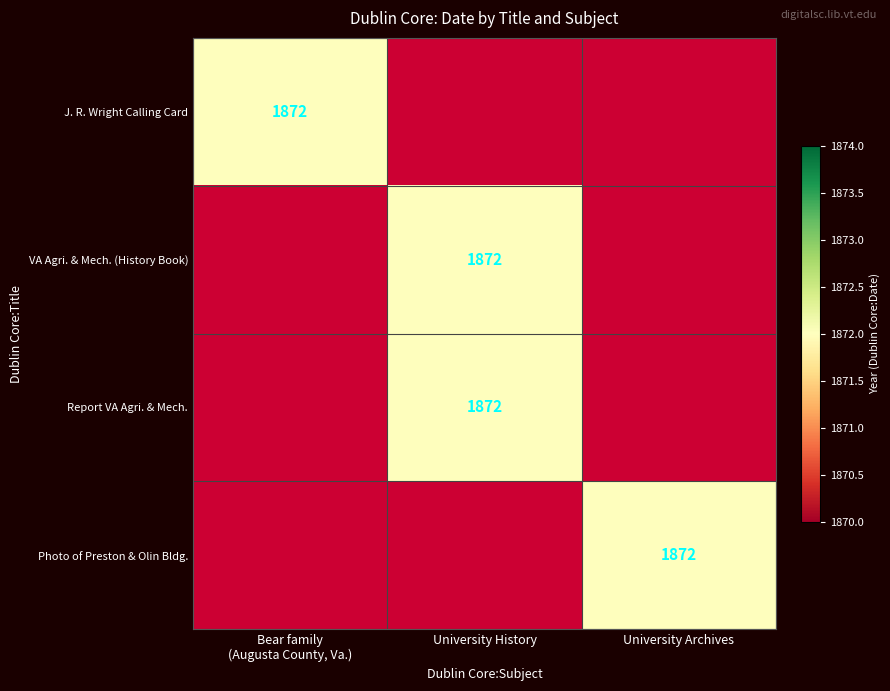

The value of J. R. Wright Calling Card at University History is 0. True or false?

True